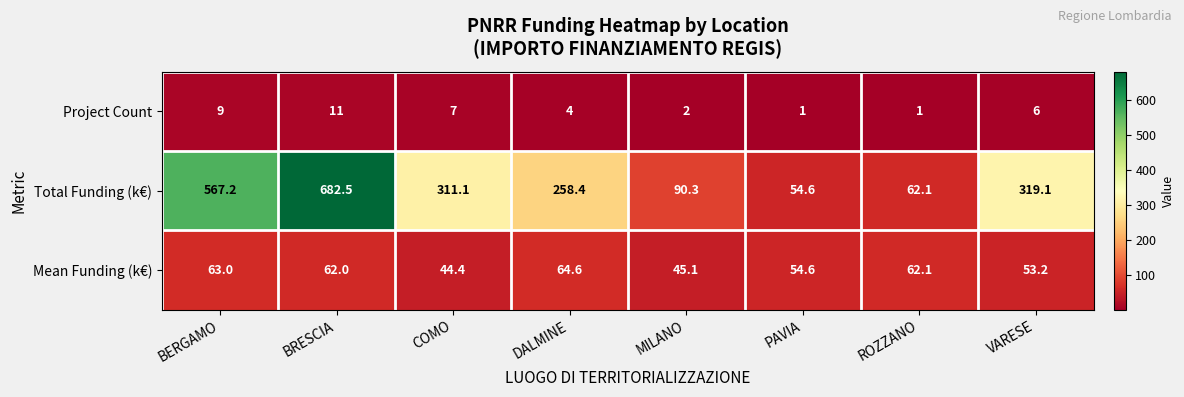

Where does the Project Count series first go above 6?

BERGAMO